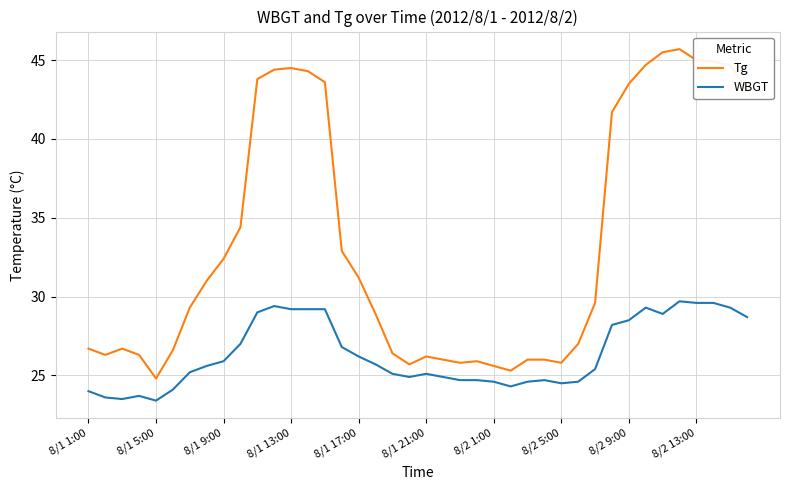

What is the maximum value shown in the chart?

45.7